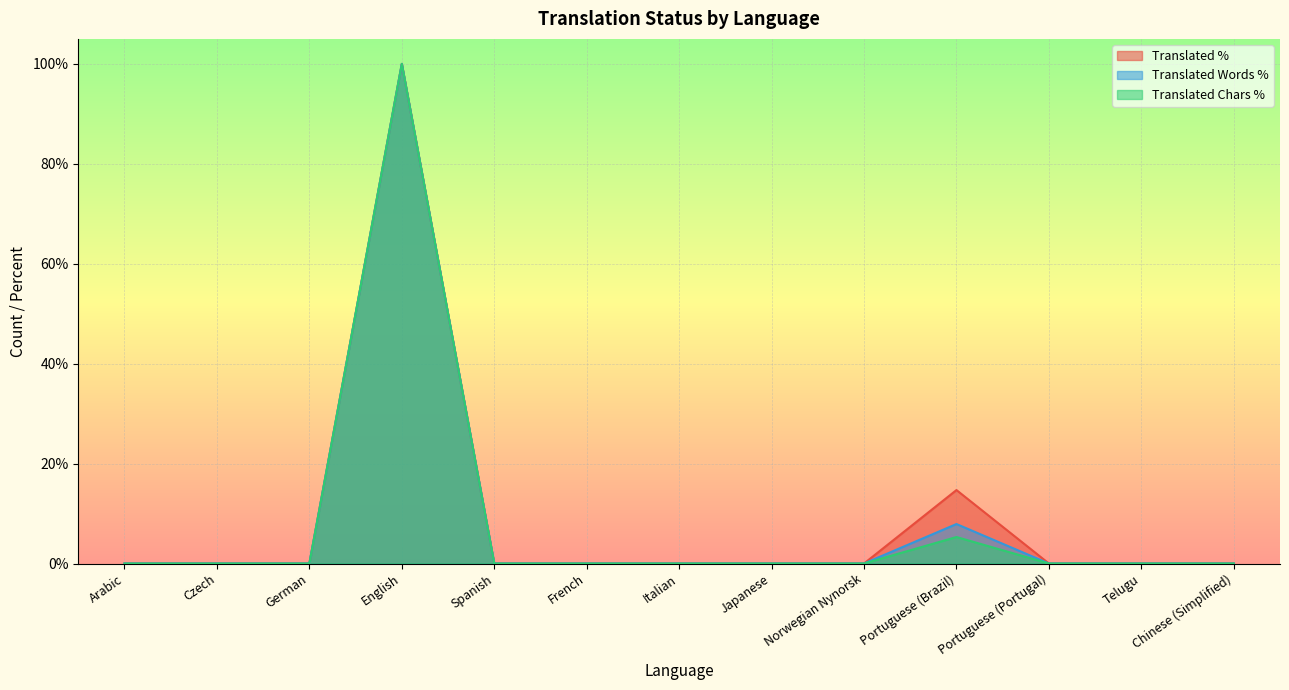

How many data points in translated_percent are above 0?

2